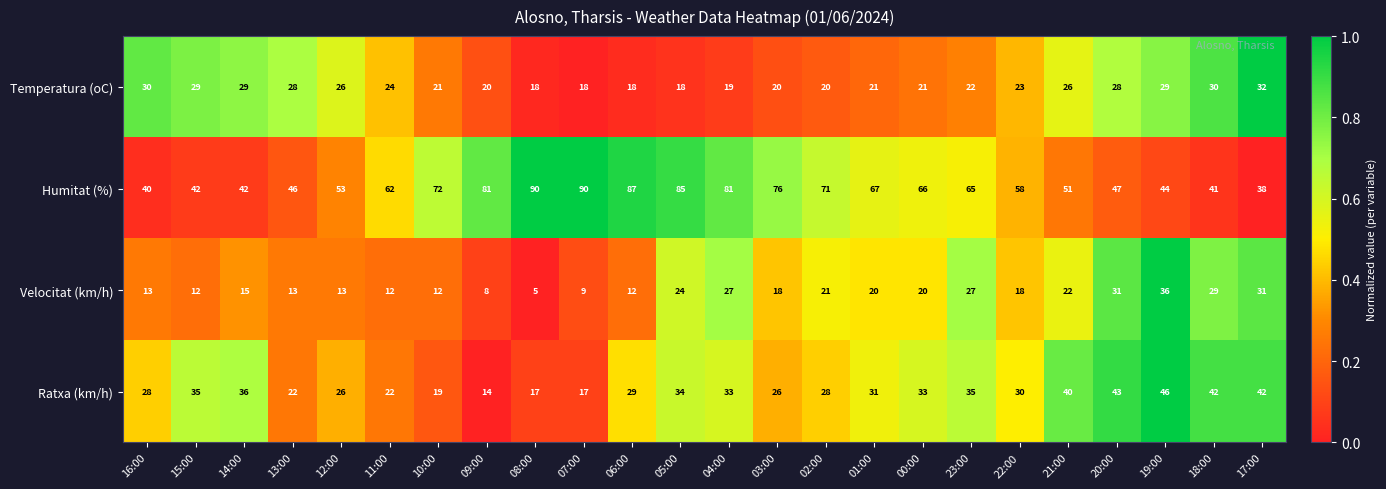

Rank the series by their maximum value, from highest to lowest.

Humitat (%), Ratxa (km/h), Velocitat (km/h), Temperatura (oC)